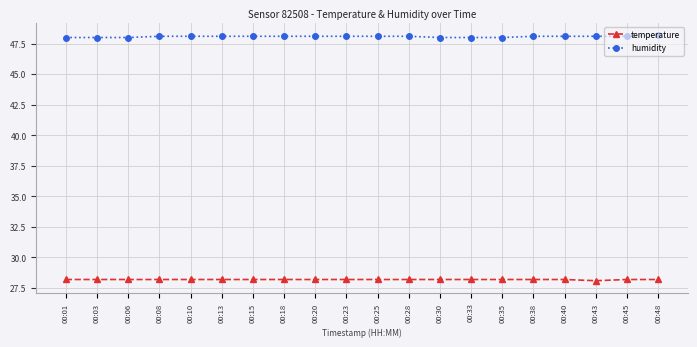

What is the maximum value shown in the chart?

48.2